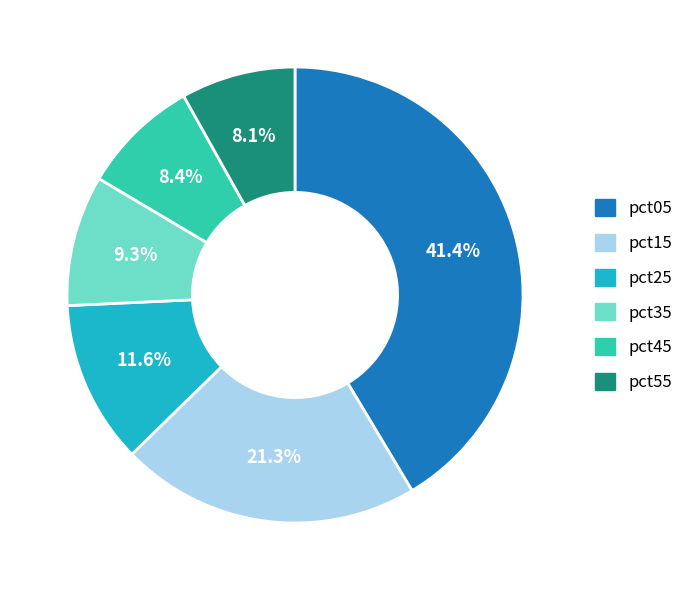

How many segments does this pie chart have?

6